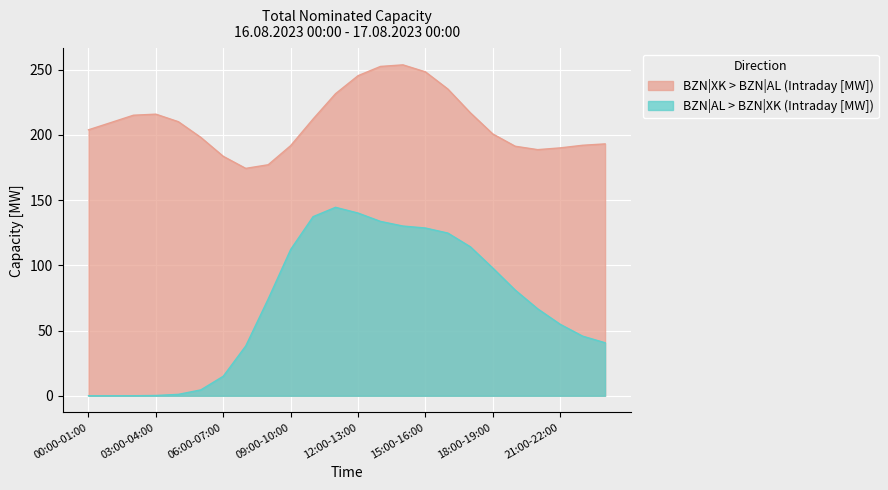

What is the label of the 3rd point from the left?

02:00-03:00